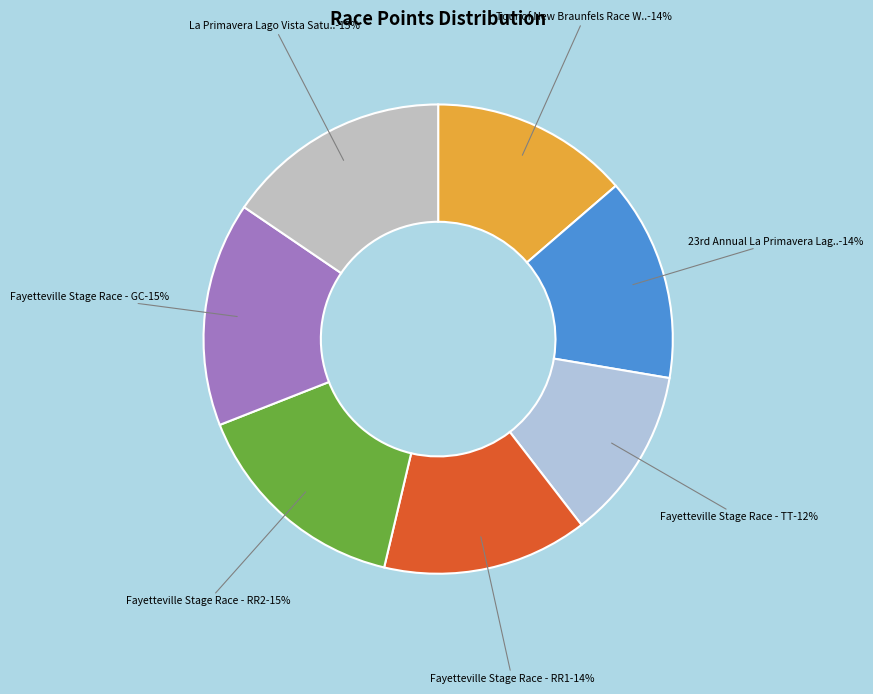

Is there a majority slice in this chart?

No